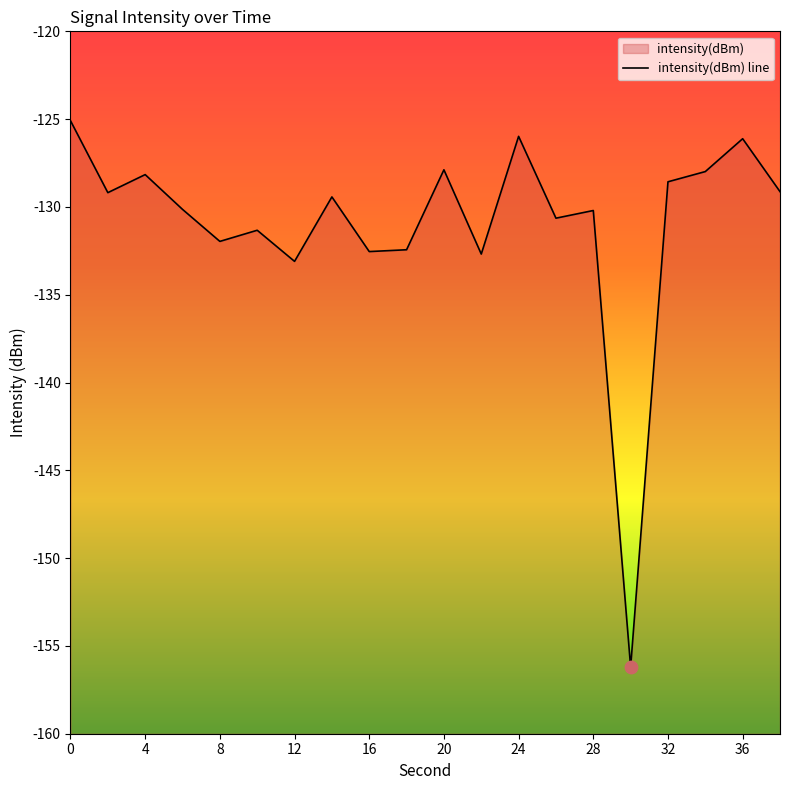

What is the change in value from 12 to 38?

+4.0